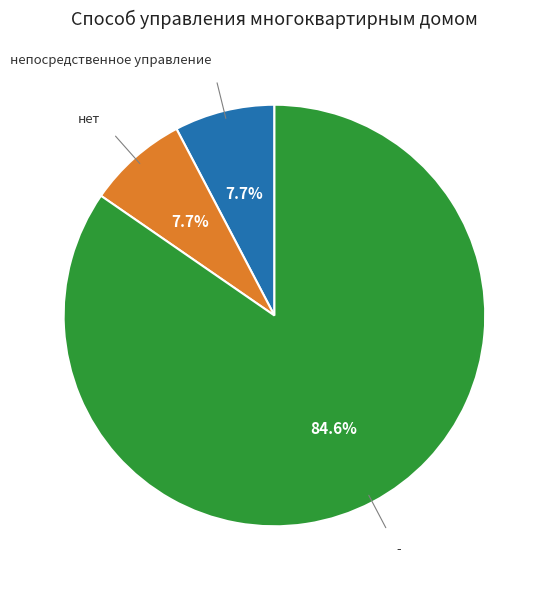

Does any single category account for the majority?

Yes